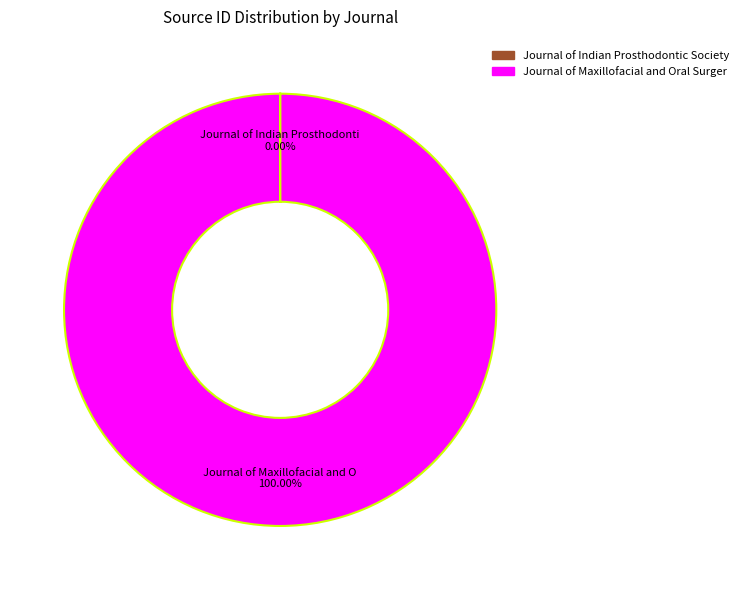

Does any single category account for the majority?

Yes